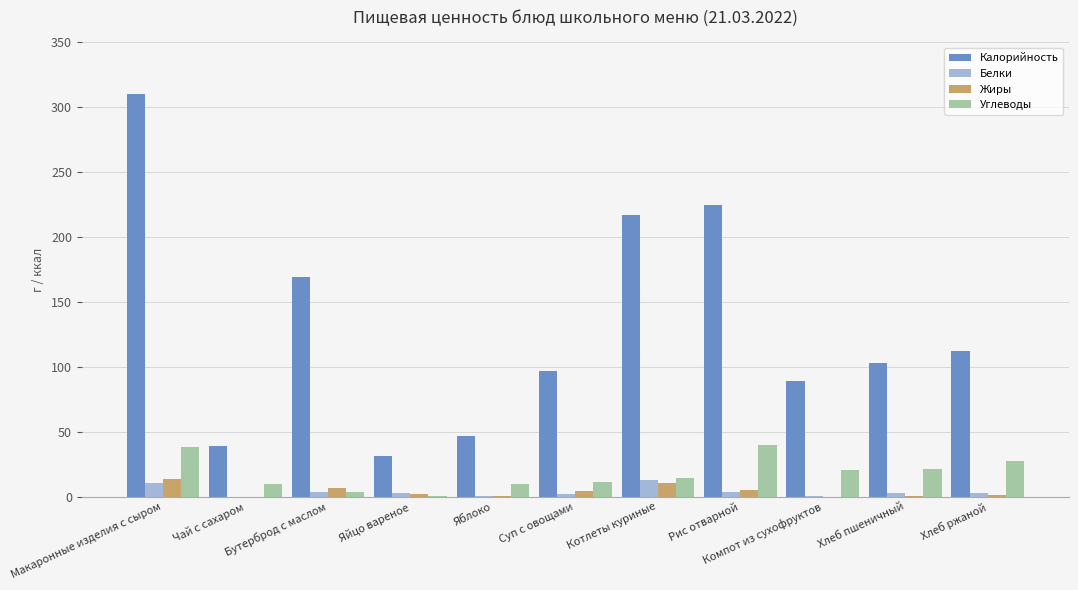

Which series changed the most between Чай с сахаром and Суп с овощами?

Калорийность